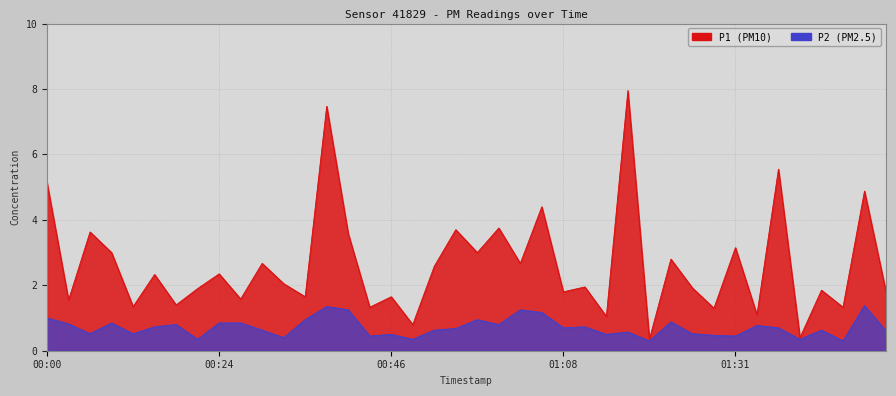

What are all the series names shown in the legend?

P1, P2